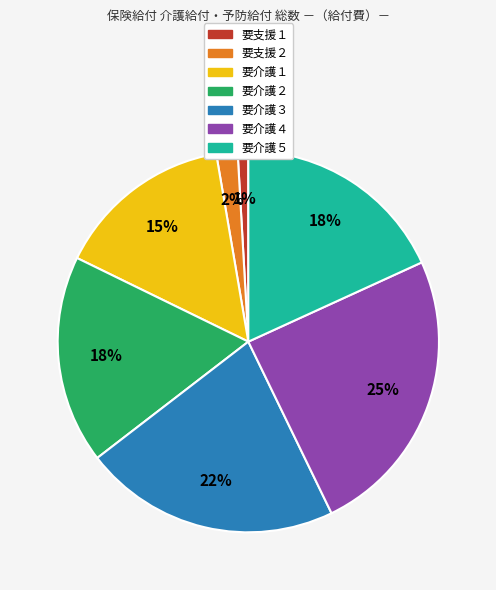

Does 要介護５ account for over 50% of the chart?

No